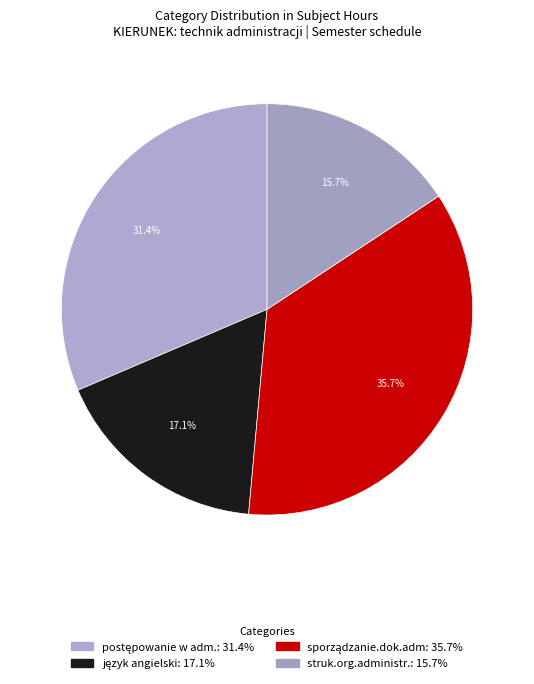

Count the number of slices in the pie.

4